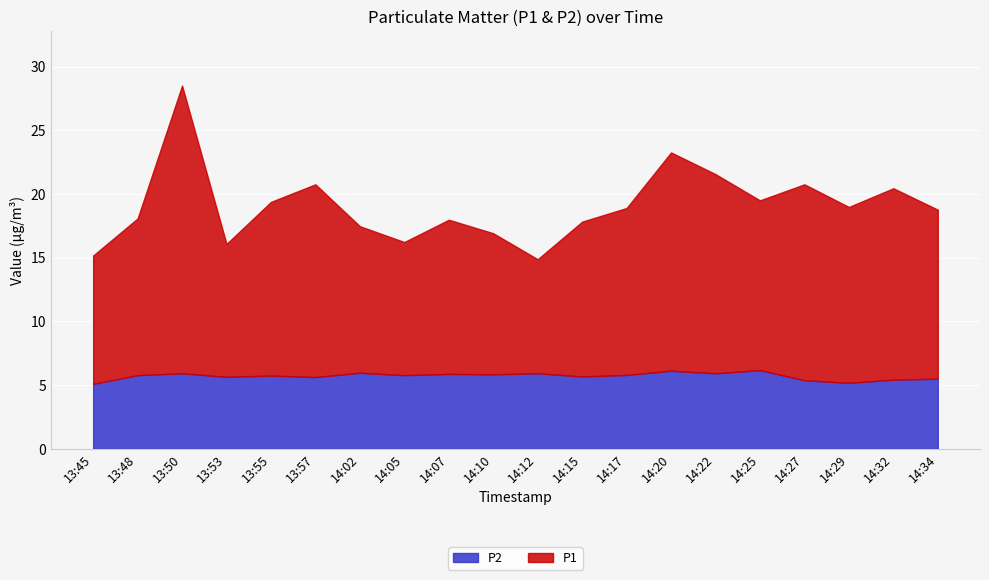

What is the difference between the second highest and second lowest values in the P1 series?

7.1